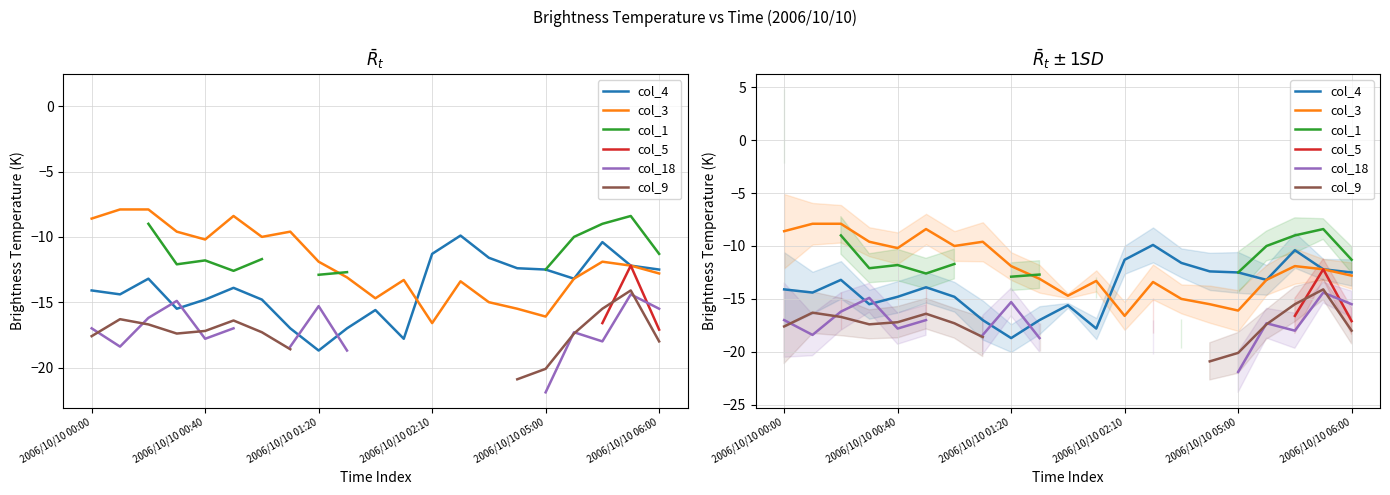

Which has a higher value, 13 or 8?

13